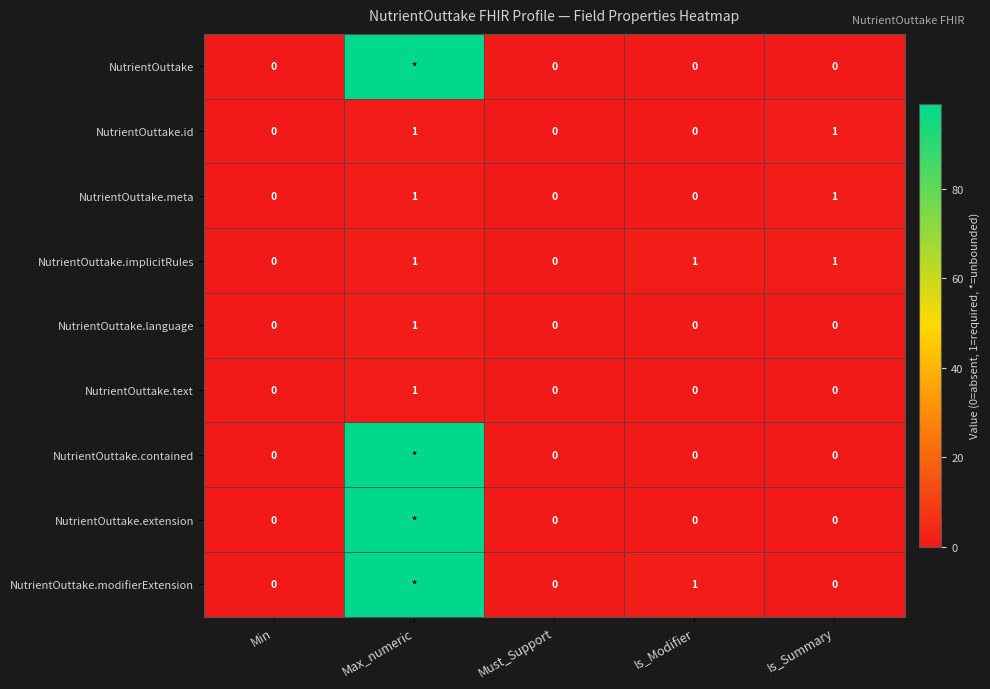

Is the value of NutrientOuttake at Must_Support greater than the value of NutrientOuttake.implicitRules at Max_numeric?

No